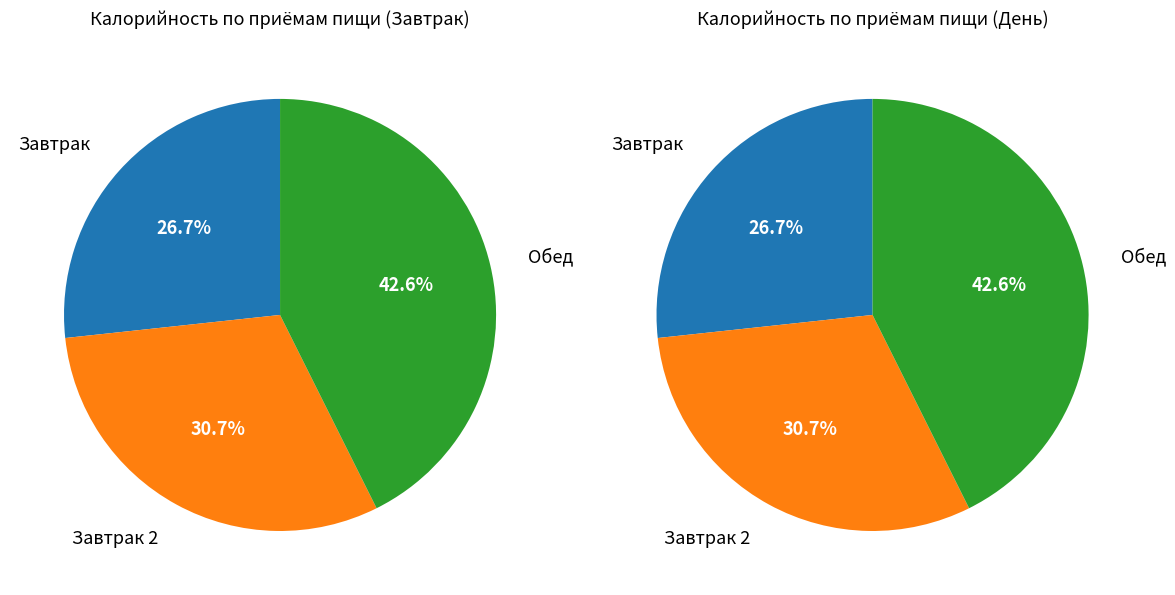

To the nearest percent, what is the average slice percentage?

33%